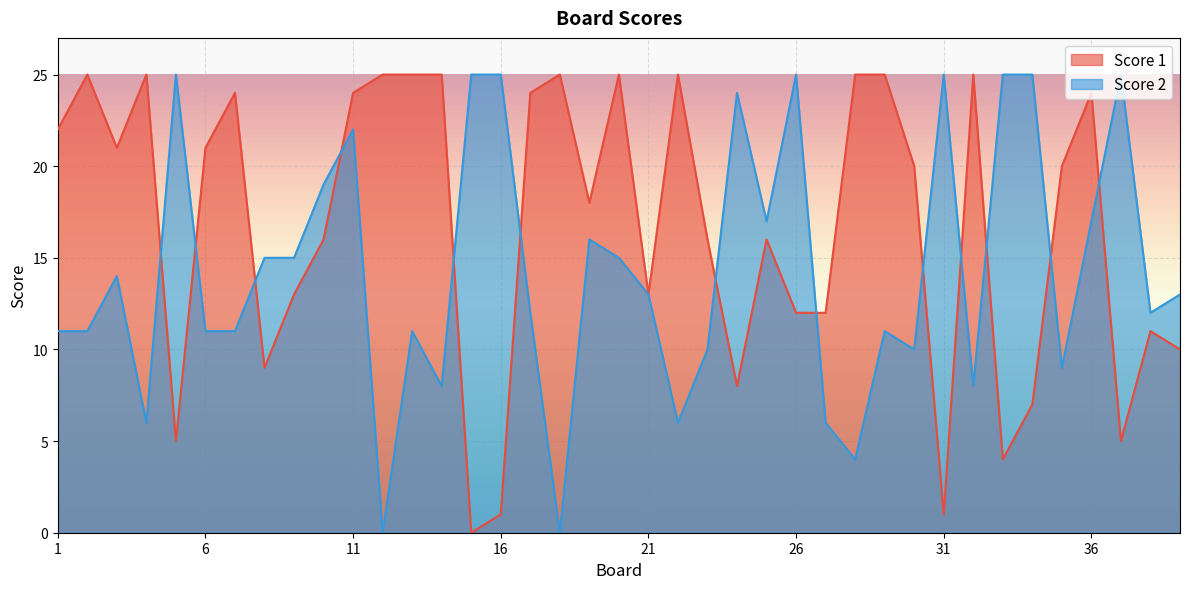

Does the chart display data point markers on the line(s)?

No